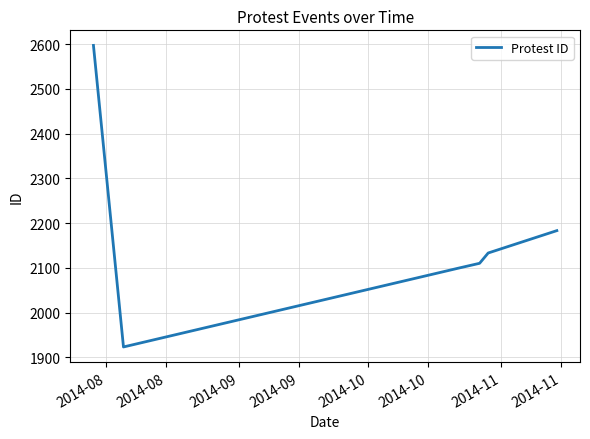

How many series are shown in this chart?

1